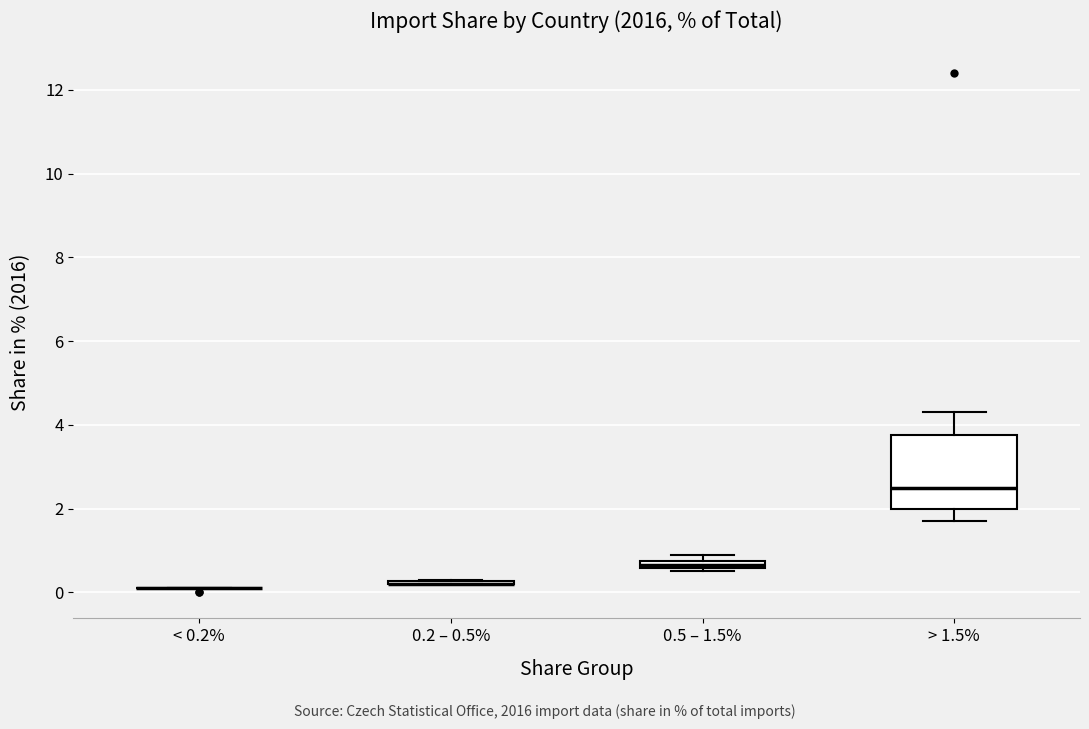

Comparing the boxes themselves (not the whiskers), which one is the tallest?

> 1.5%